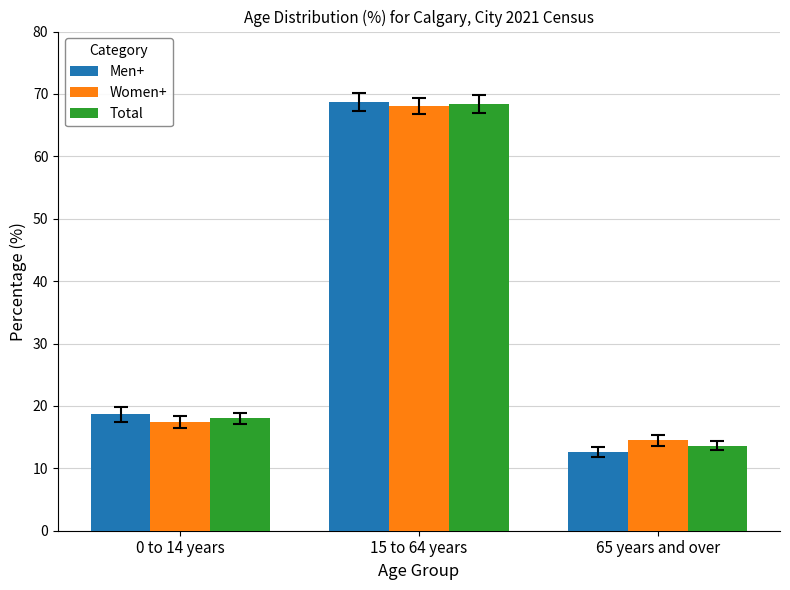

What is the spread (max minus min) of values at 65 years and over?

1.9